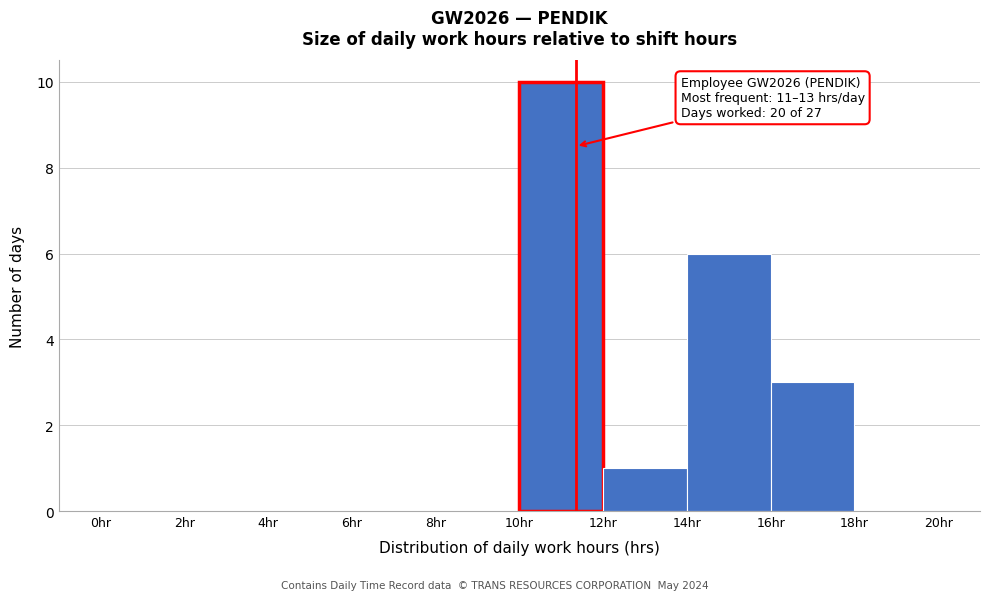

Over which range of the x-axis is the bar tallest?

10 to 12